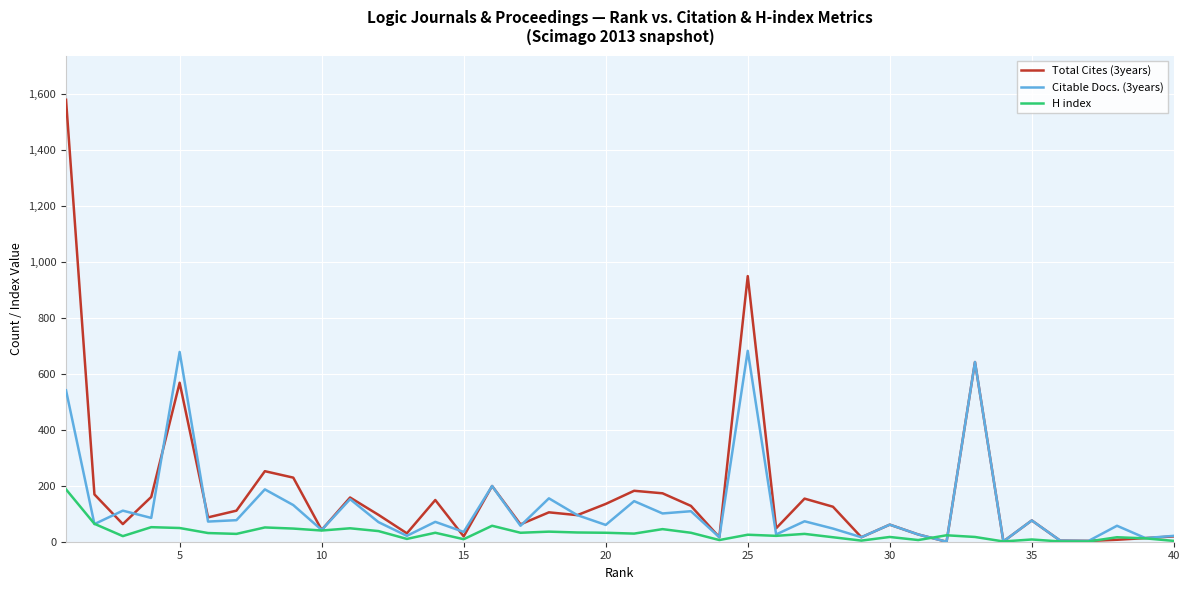

What is the sum of all Total Cites (3years) values?

6951